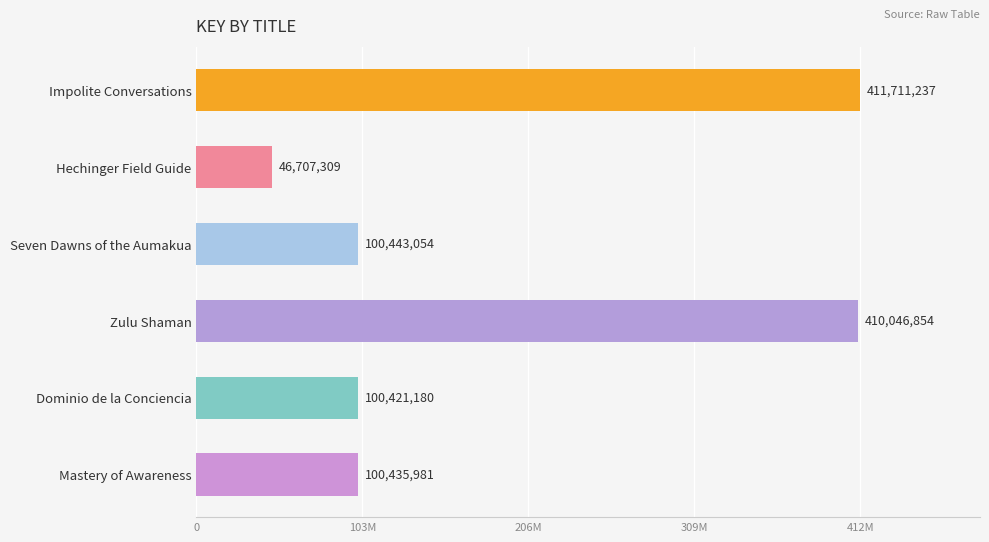

What is the maximum value shown in the chart?

411711237